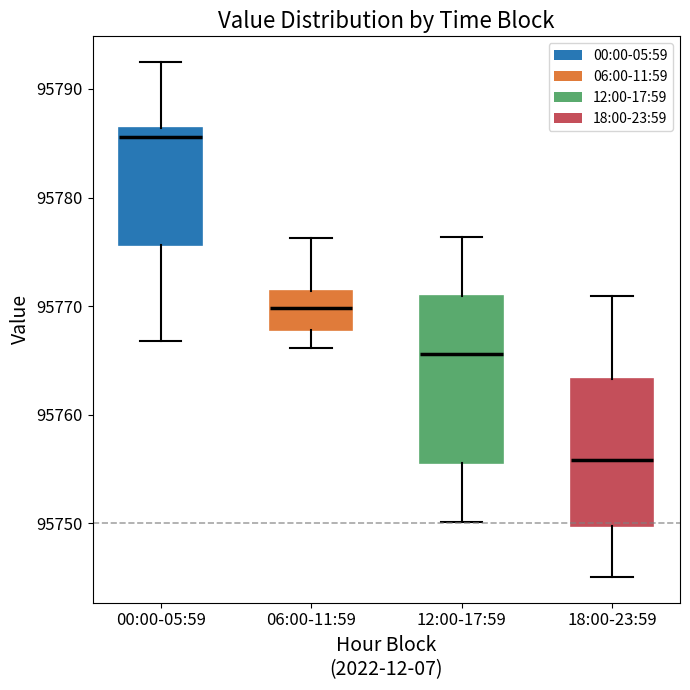

Where is the lower edge of the box for 06:00-11:59 on the y-axis? The values are not printed on the chart, so give them approximately, as read against the axis.

95768